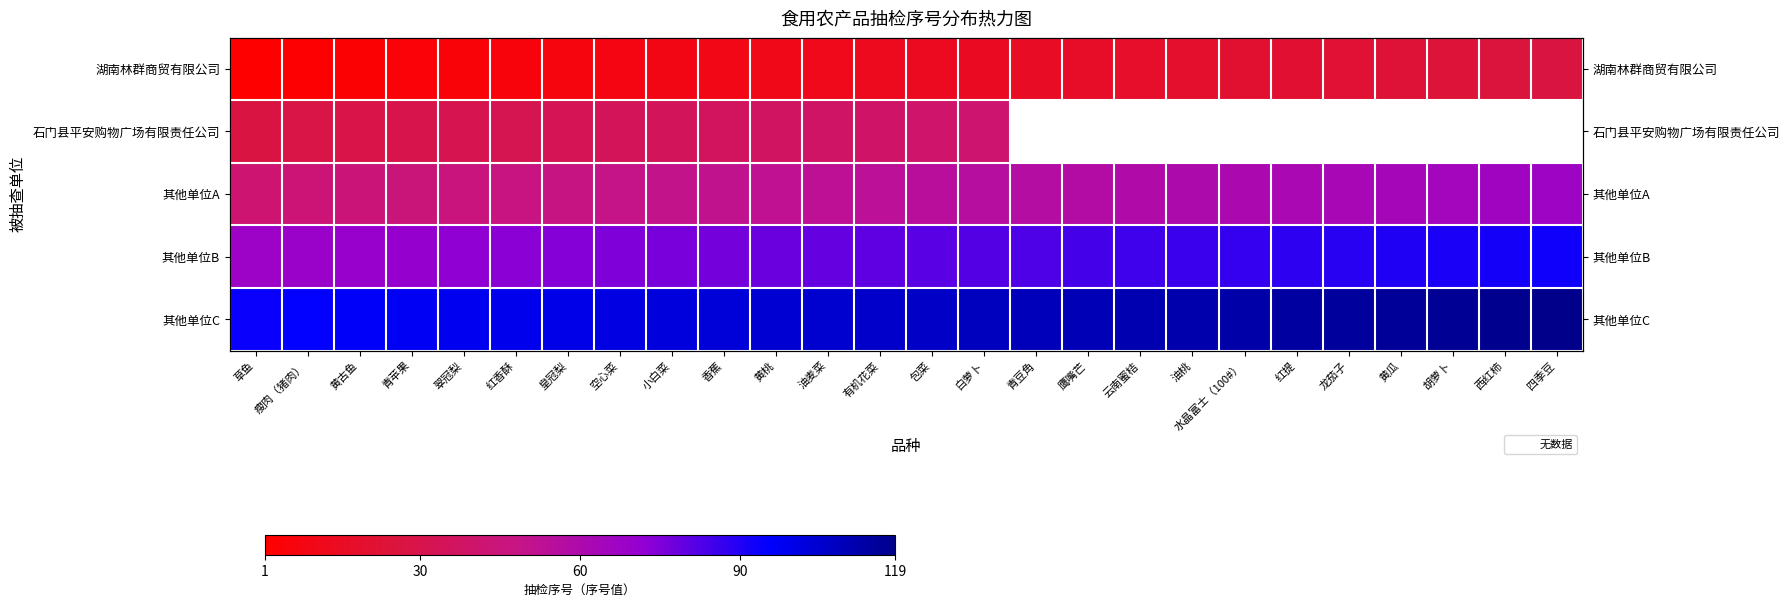

At how many categories does at least one series exceed 61?

26